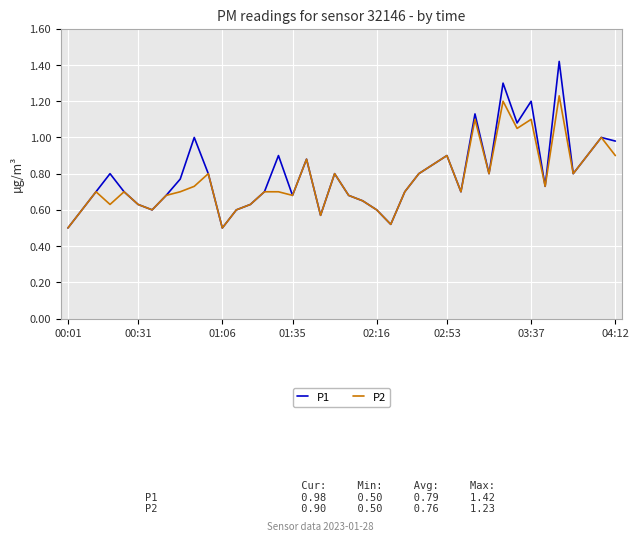

Which series has the largest range (max minus min)?

P1